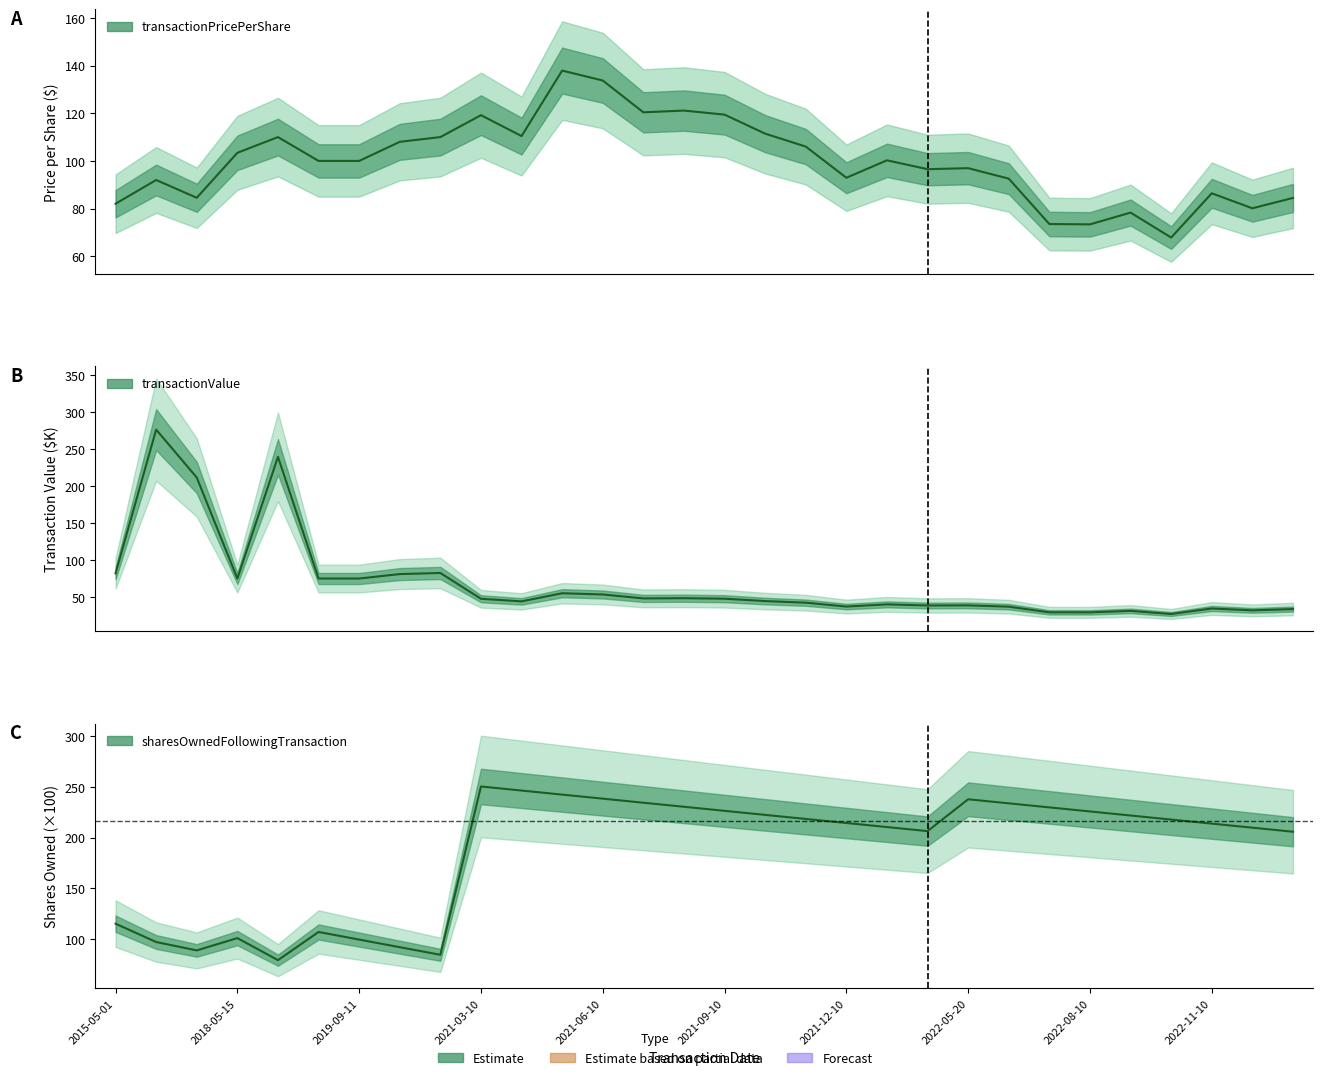

What is the label of the 27th point from the left?

2022-10-10